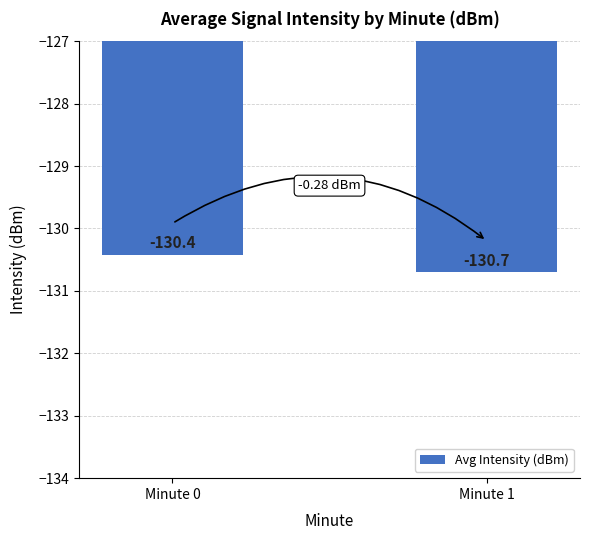

How many bars are there in total?

2